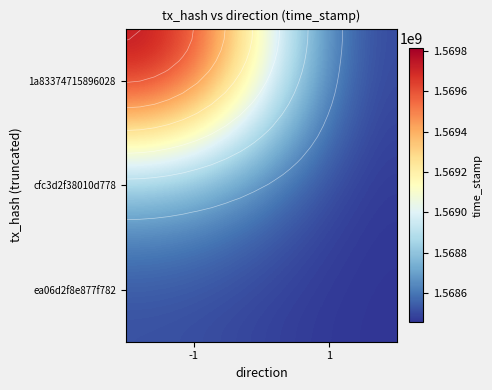

What is the total value across all series at 1?

4705367649